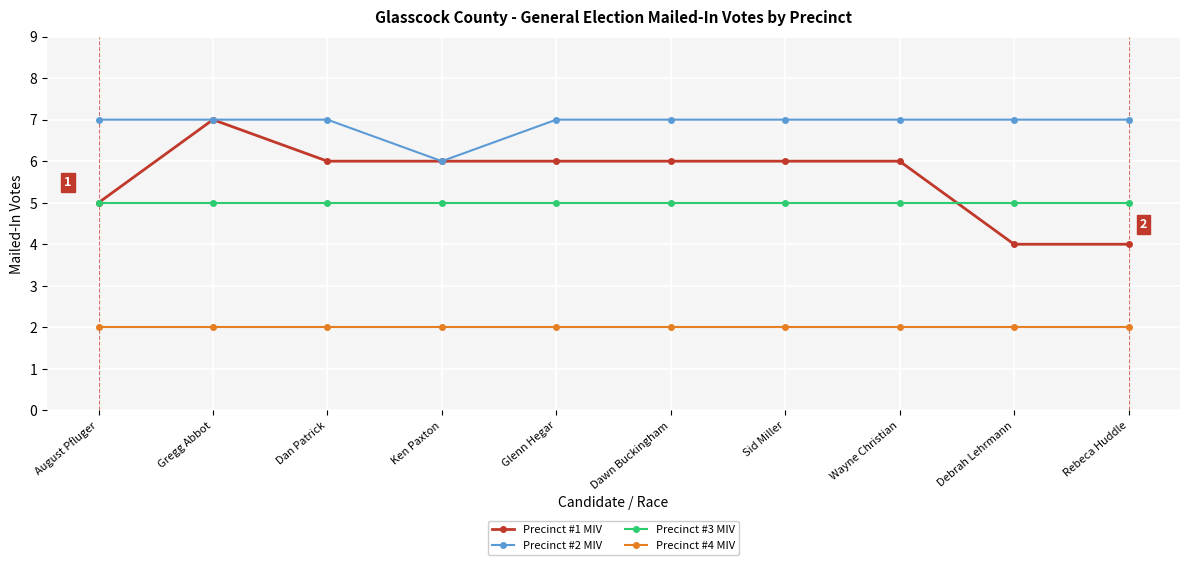

What is the total value across all series at Debrah Lehrmann?

18